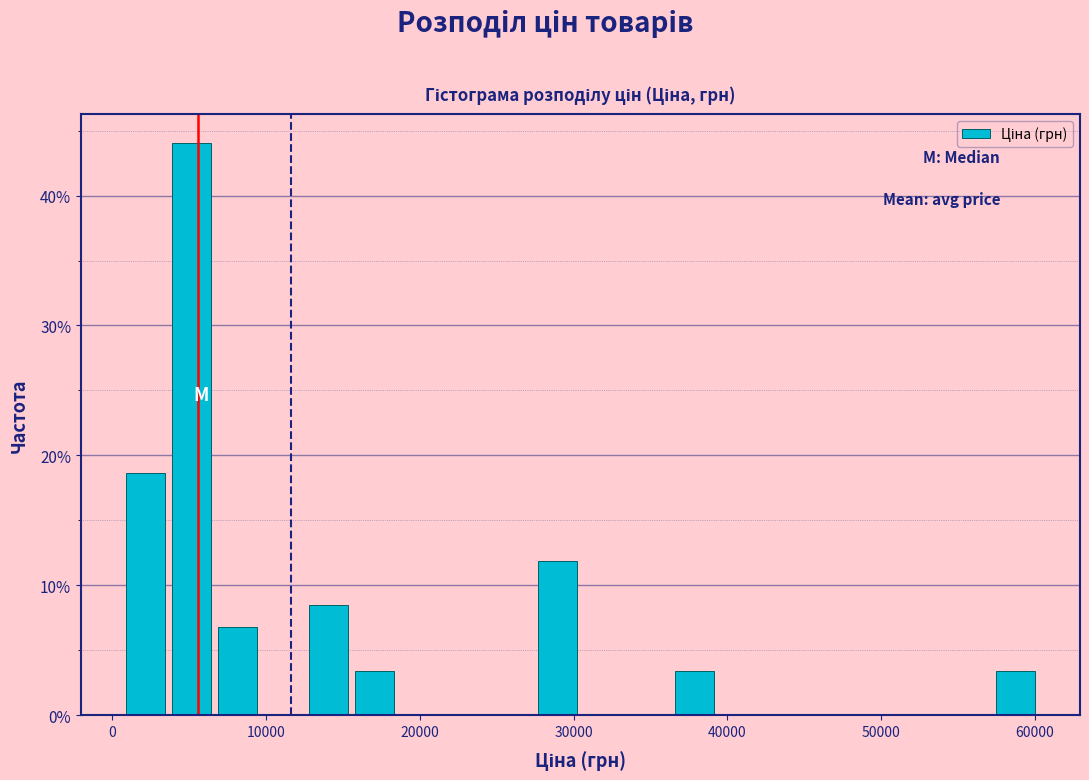

Read against the x-axis, roughly where is the centre of the tallest bar?

5000